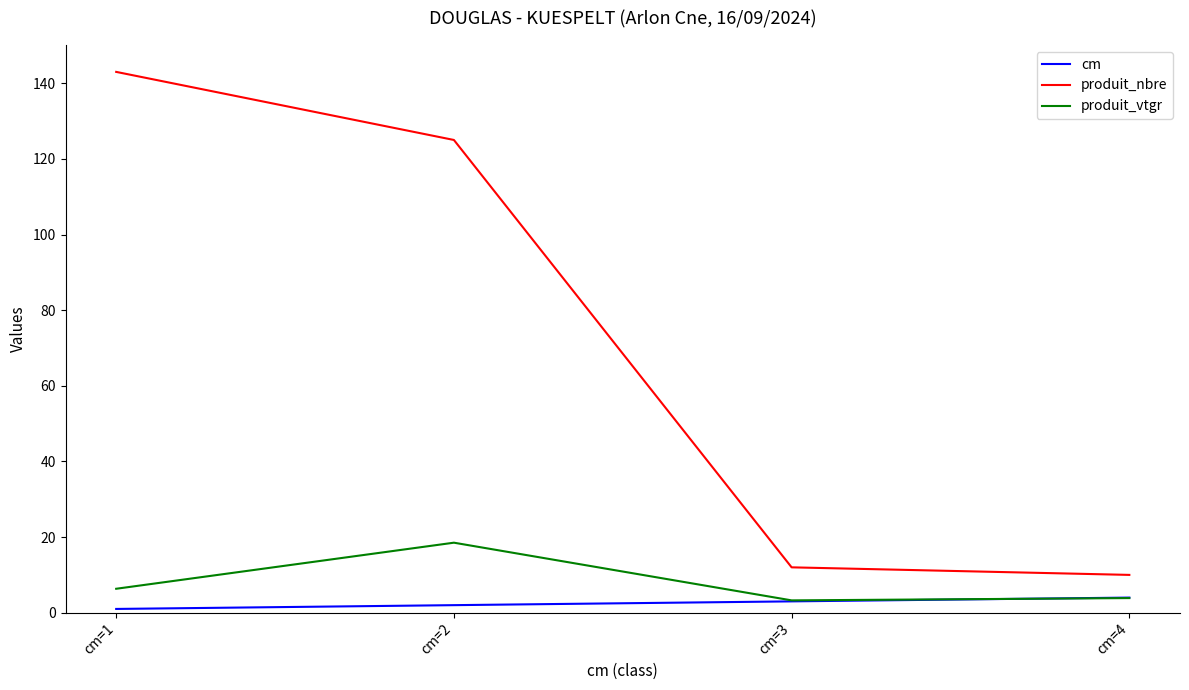

Reading right to left, list all the values displayed in this chart.

cm: cm=4=4.0	cm=3=3.0	cm=2=2.0	cm=1=1.0
produit_nbre: cm=4=10.0	cm=3=12.0	cm=2=125.0	cm=1=143.0
produit_vtgr: cm=4=3.9	cm=3=3.3	cm=2=18.5	cm=1=6.3